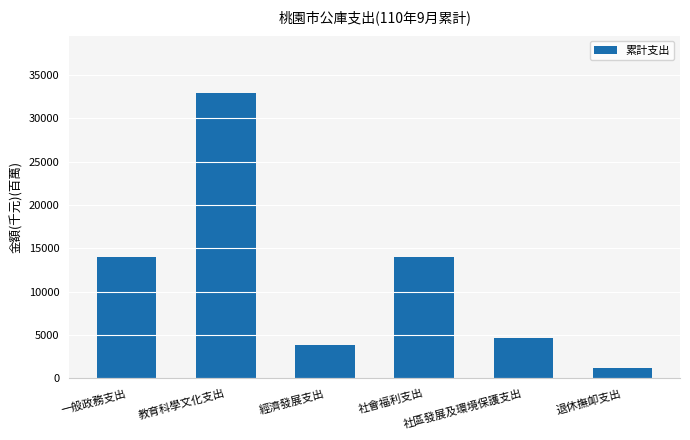

What is the ratio of the value at 退休撫卹支出 to the value at 社區發展及環境保護支出?

0.2